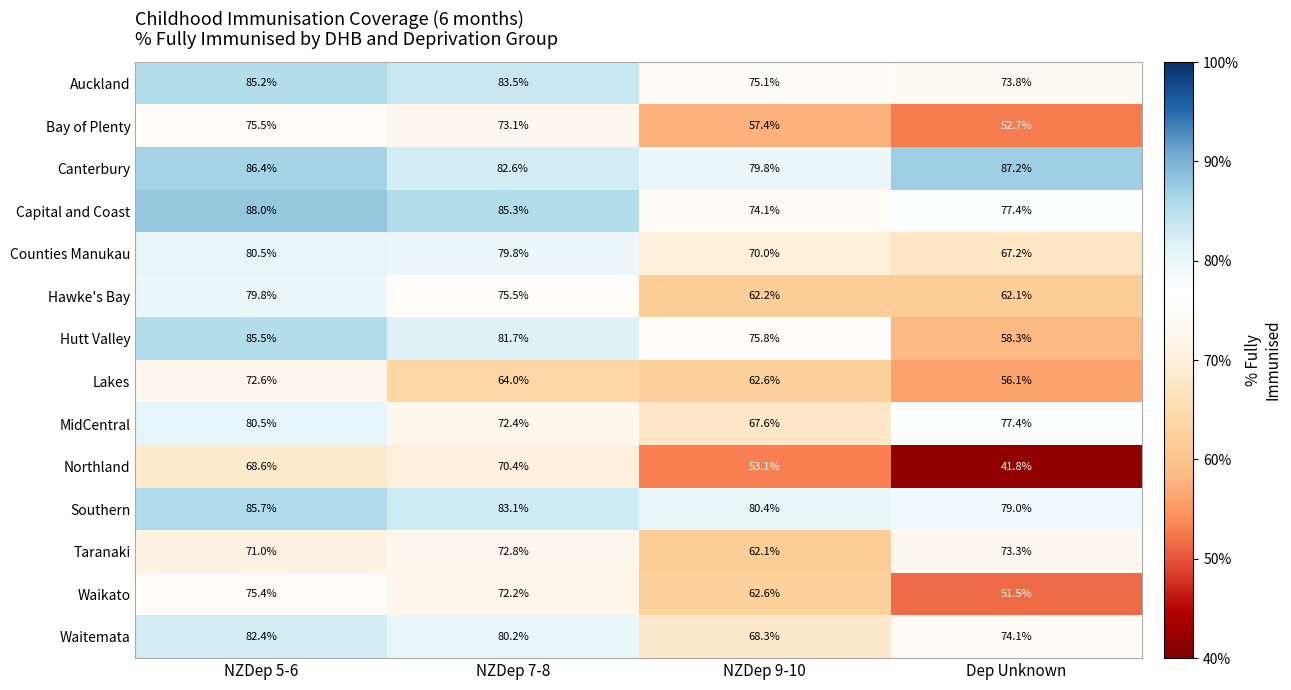

The value of Southern at NZDep 9-10 is 114.7. True or false?

False